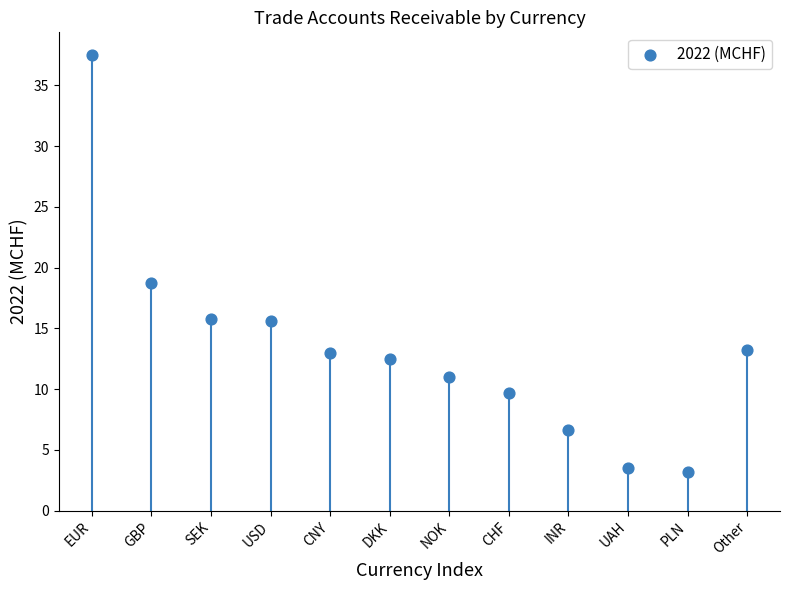

What Y value in the scatter plot is closest to 20?

18.7